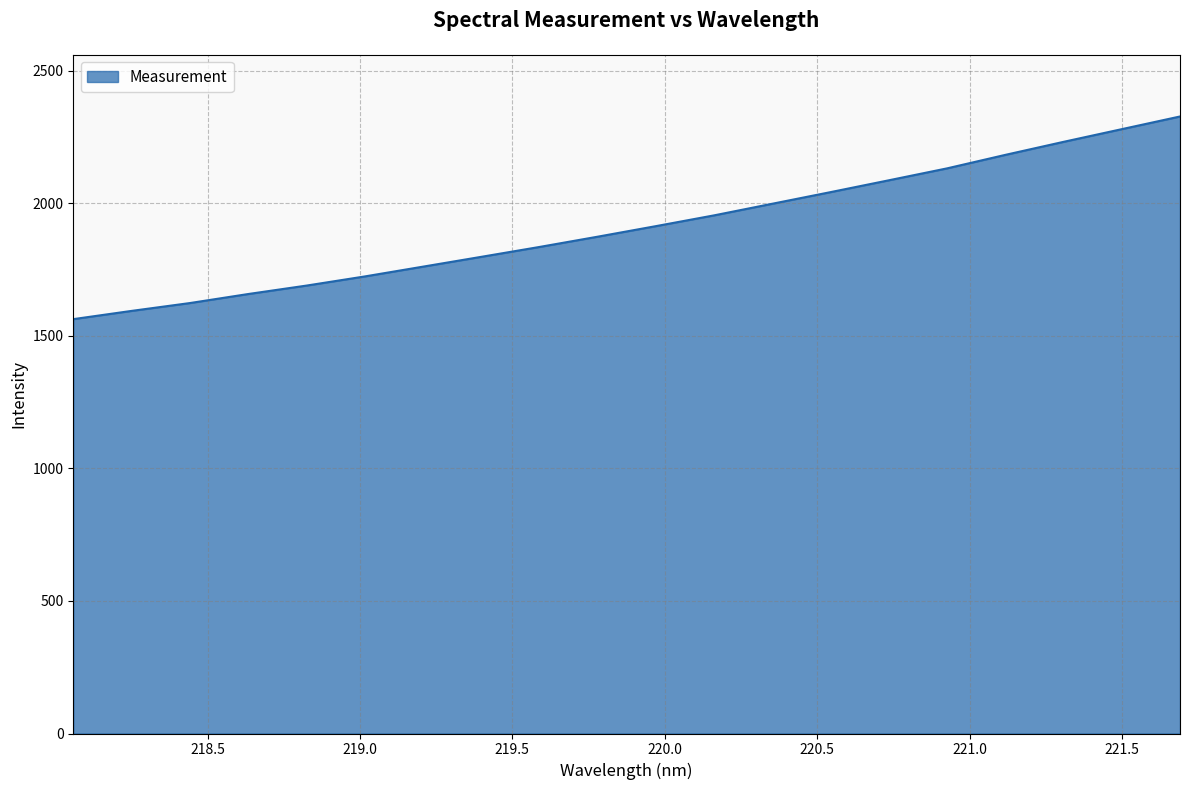

What is the greatest value displayed?

2328.1